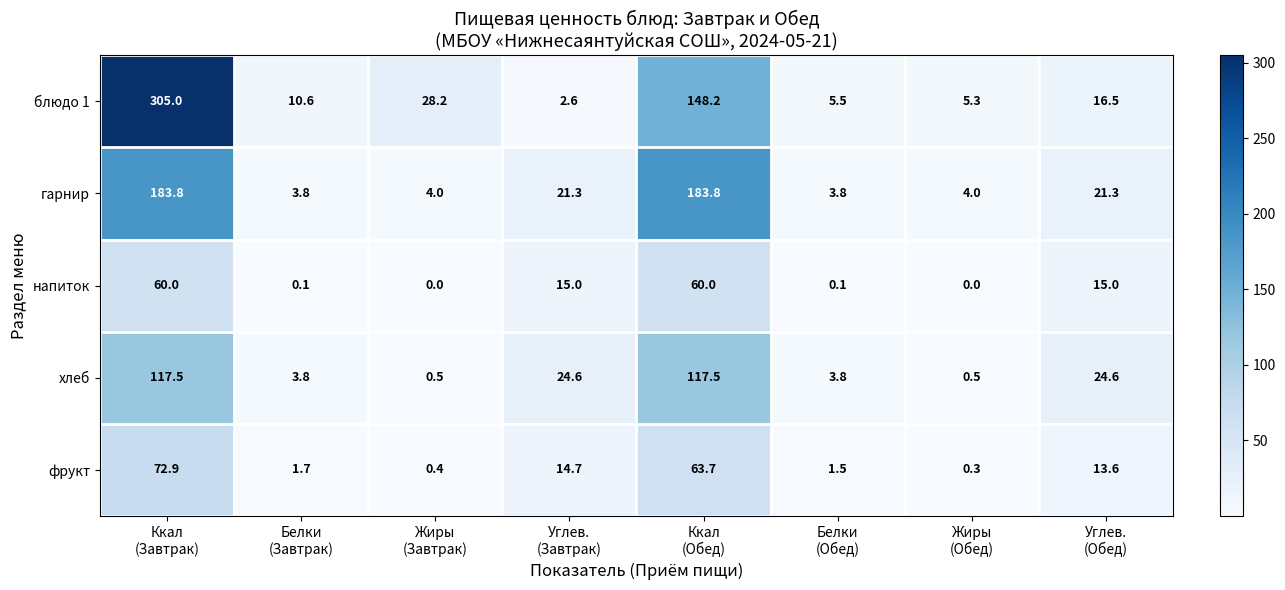

What is the sum of all хлеб values?

292.8